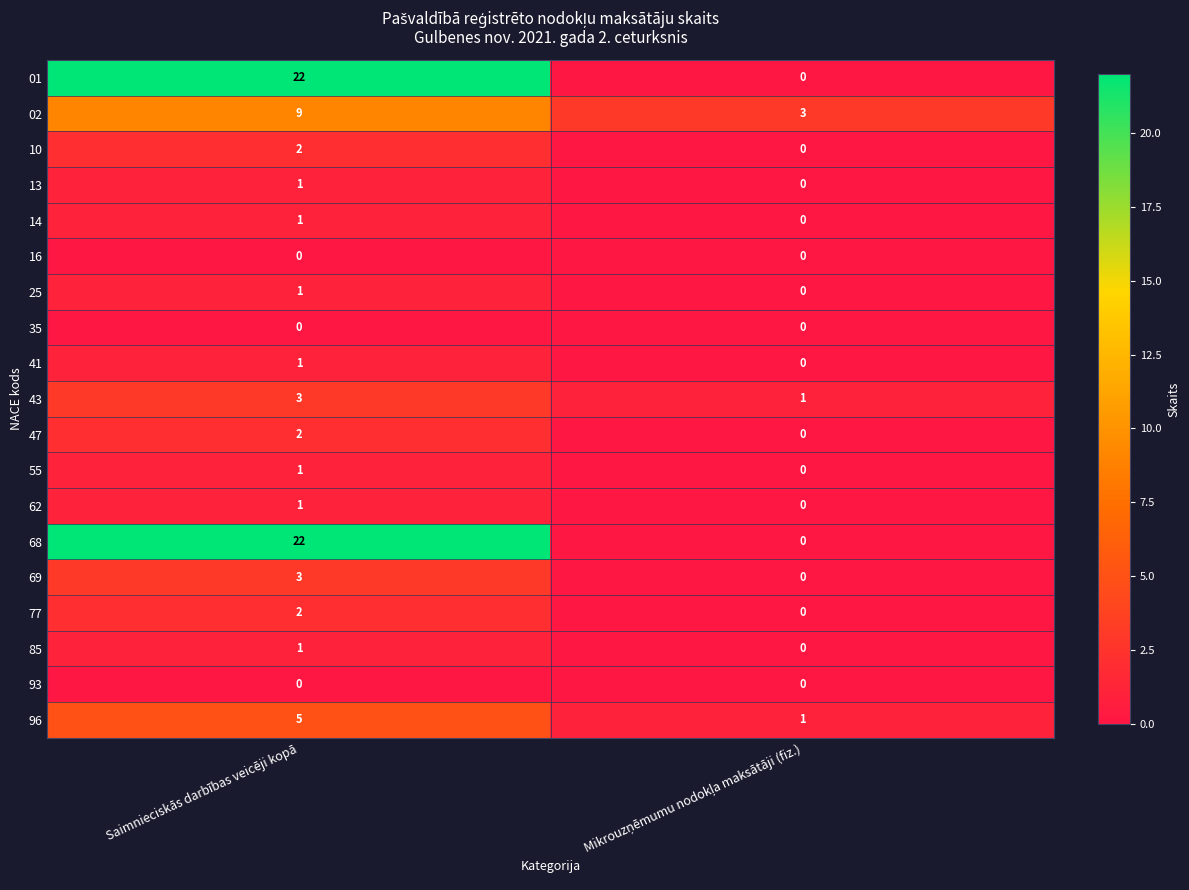

At which category is the sum across all series the highest?

Saimnieciskās darbības veicēji kopā